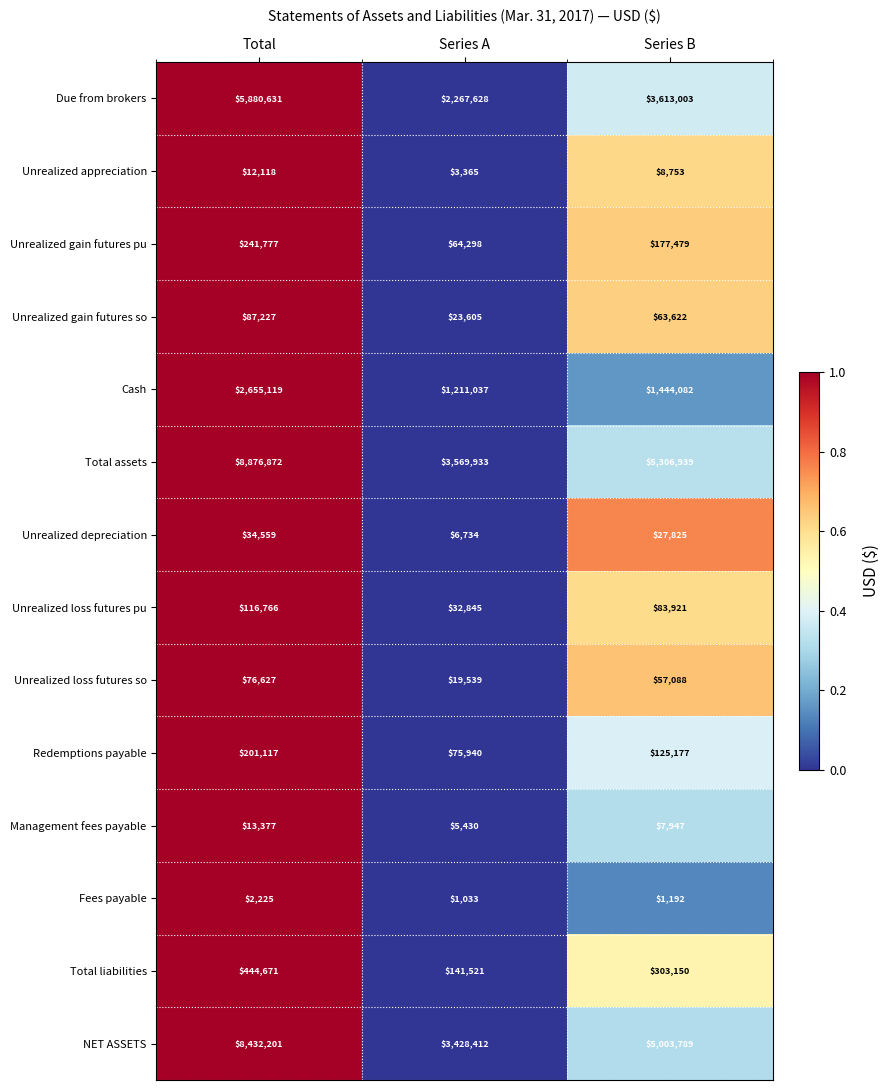

What is the difference between the maximum and second lowest values in the Unrealized loss futures pu series?

32845